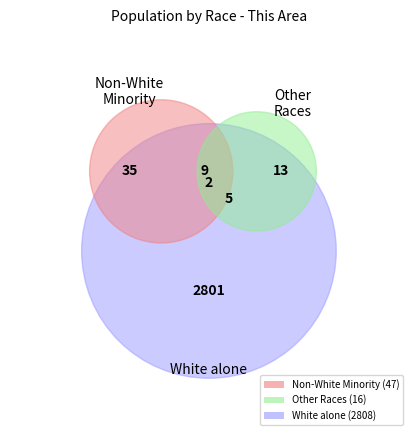

Count the number of slices in the pie.

7